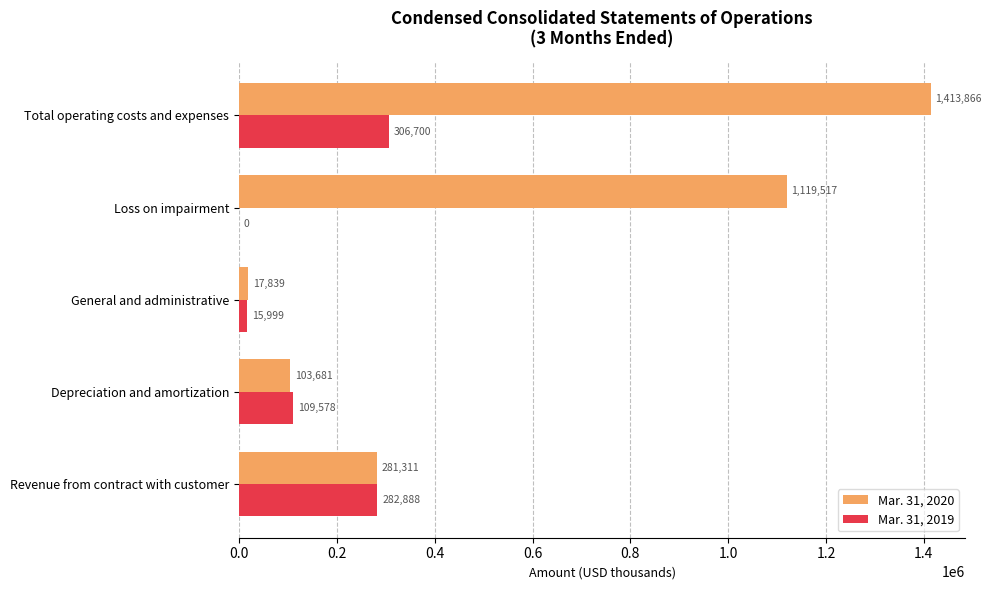

Which series has the largest total across all categories?

Mar. 31, 2020